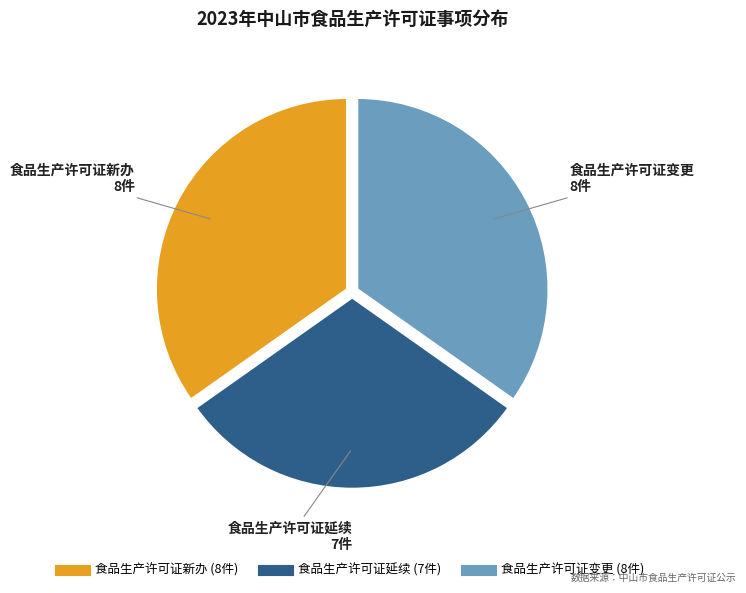

Combined, do 食品生产许可证新办 and 食品生产许可证变更 account for over 50%?

Yes